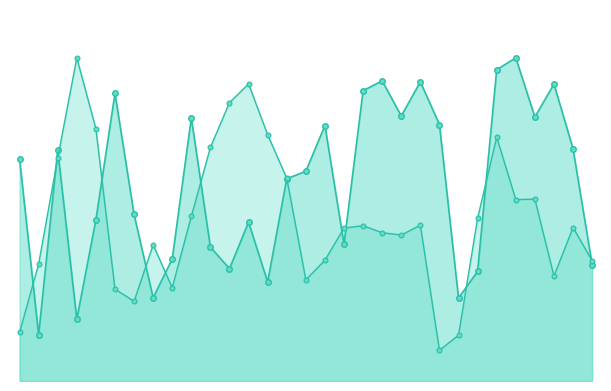

What is the difference between the second highest and second lowest values in the GR Utzenaich (MAX W/m²) series?

366.6